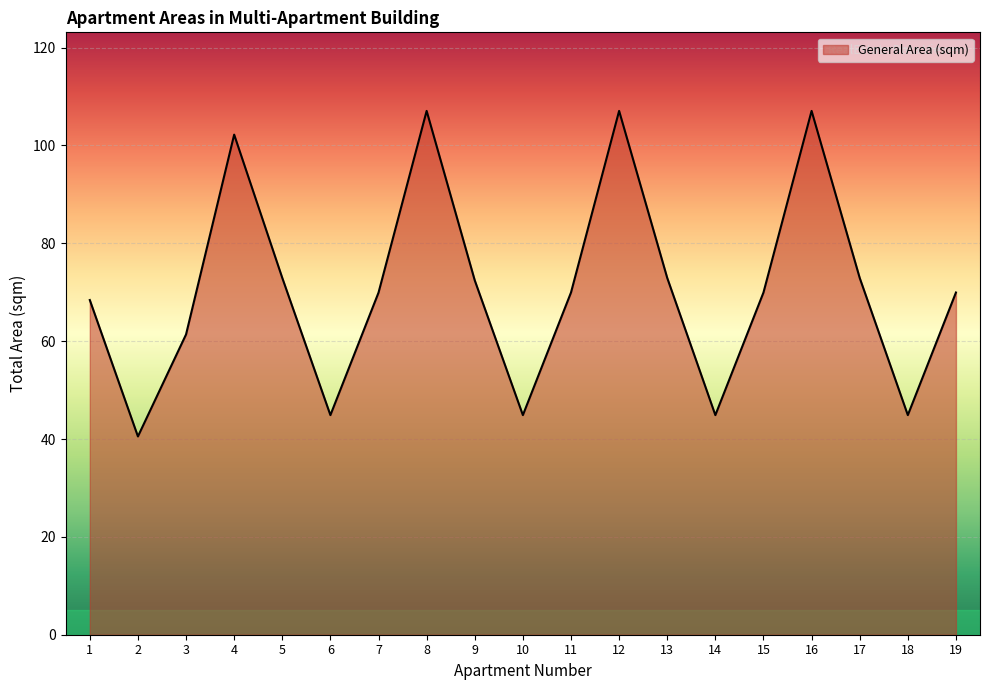

What is the greatest value displayed?

107.1